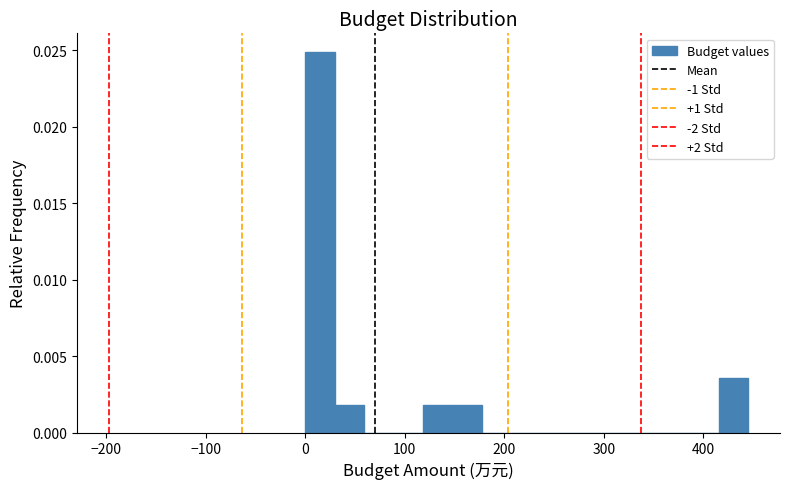

Read against the x-axis, roughly where is the centre of the tallest bar?

10